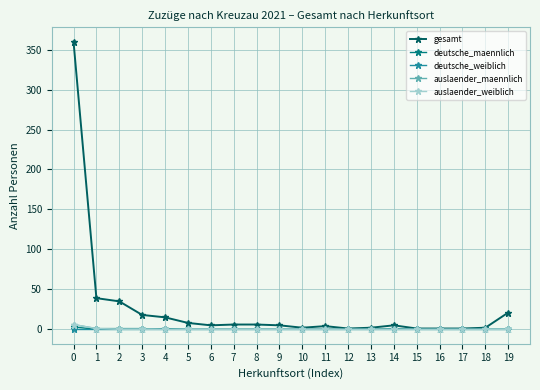

What is the average value of the gesamt series?

27